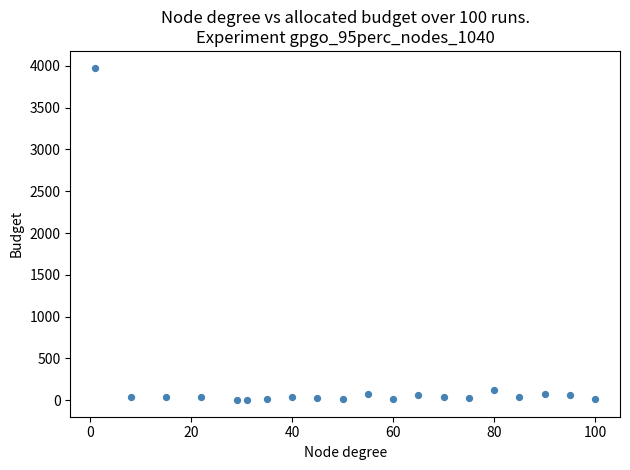

What is the range of Y values (max minus min)?

3979